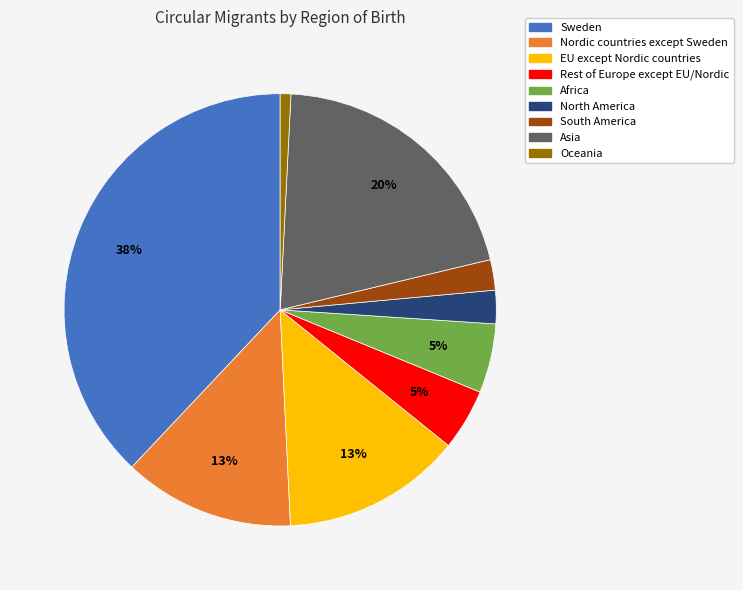

Which has a higher value, Oceania or South America?

South America